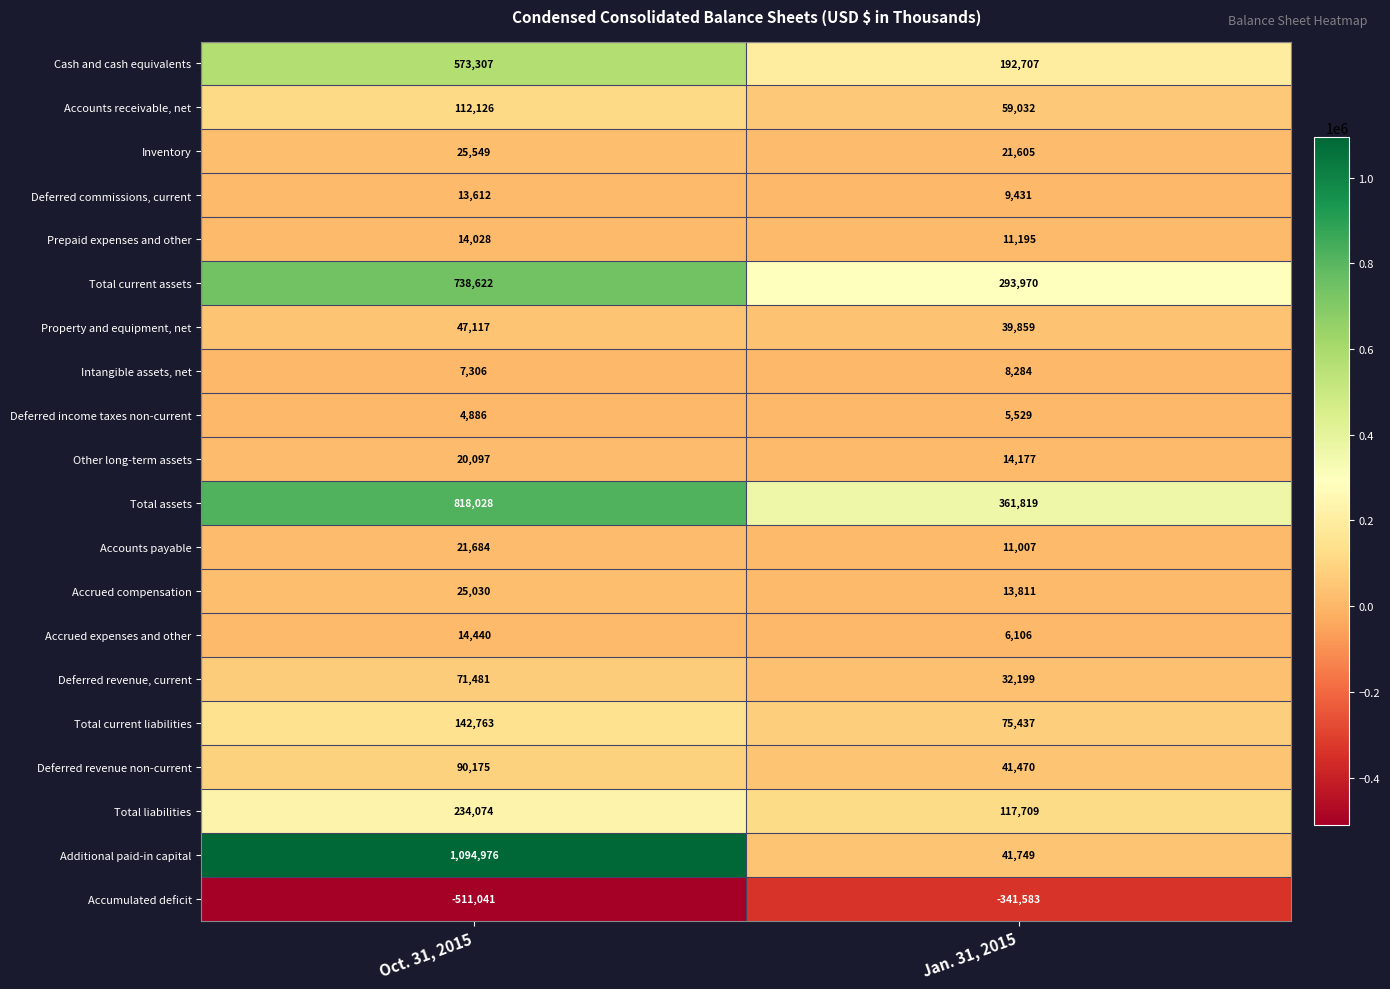

At which category is the sum across all series the highest?

Oct. 31, 2015